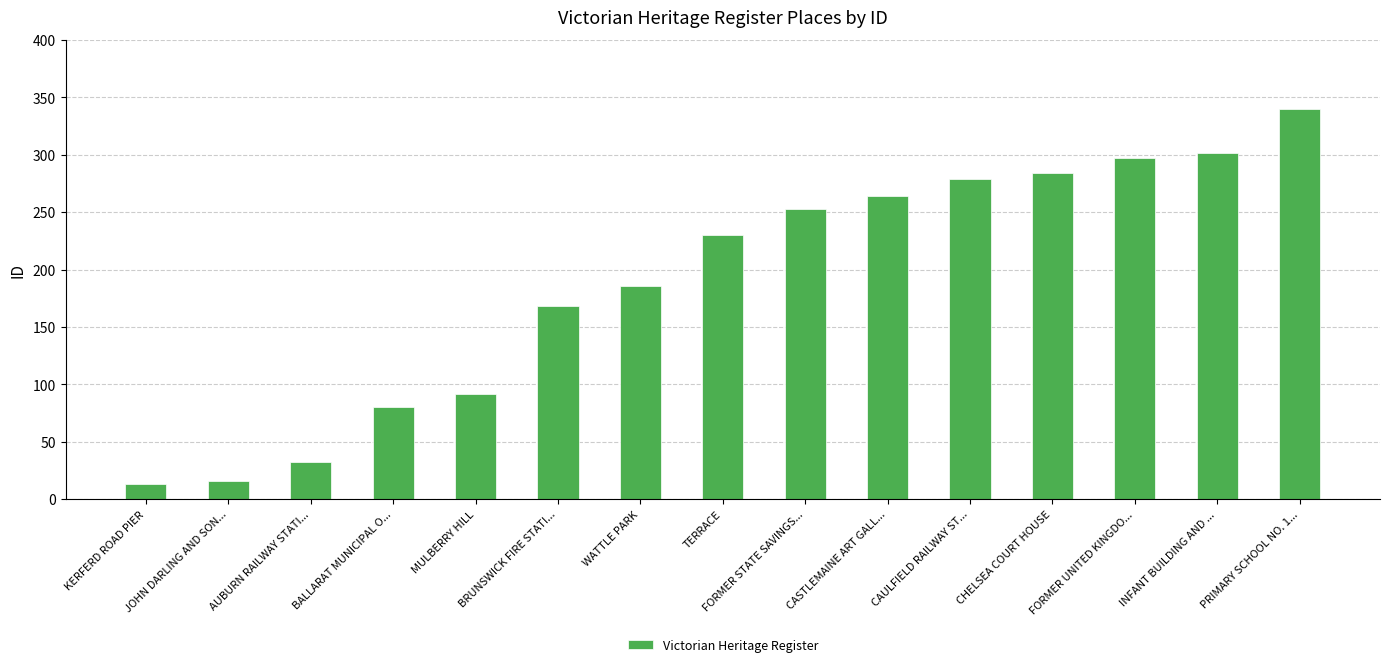

What position from the right is BRUNSWICK FIRE STATI...?

10